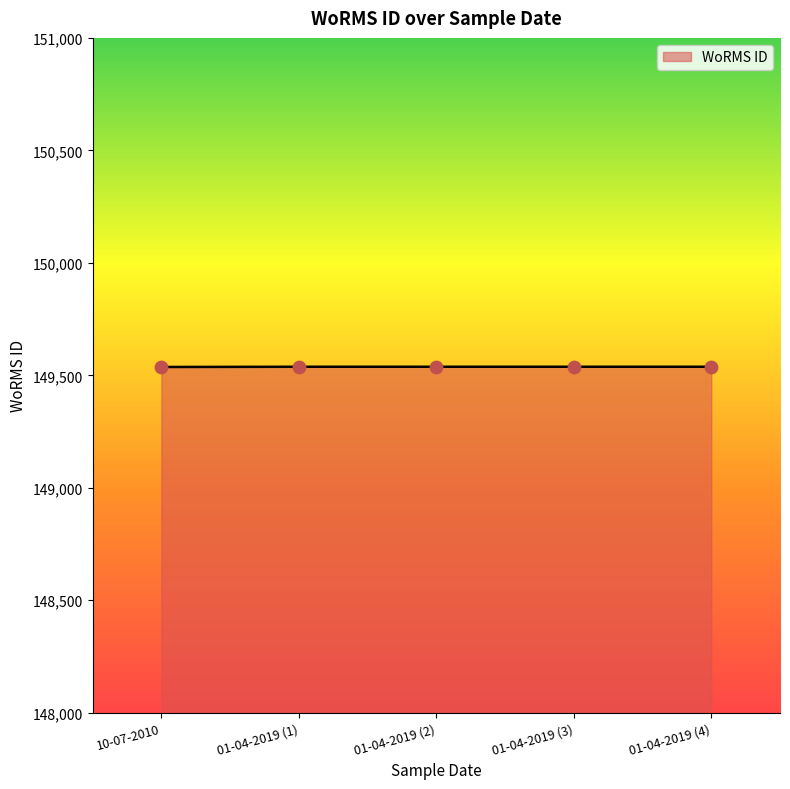

The chart shows a value of 268968 at 10-07-2010. True or false?

False